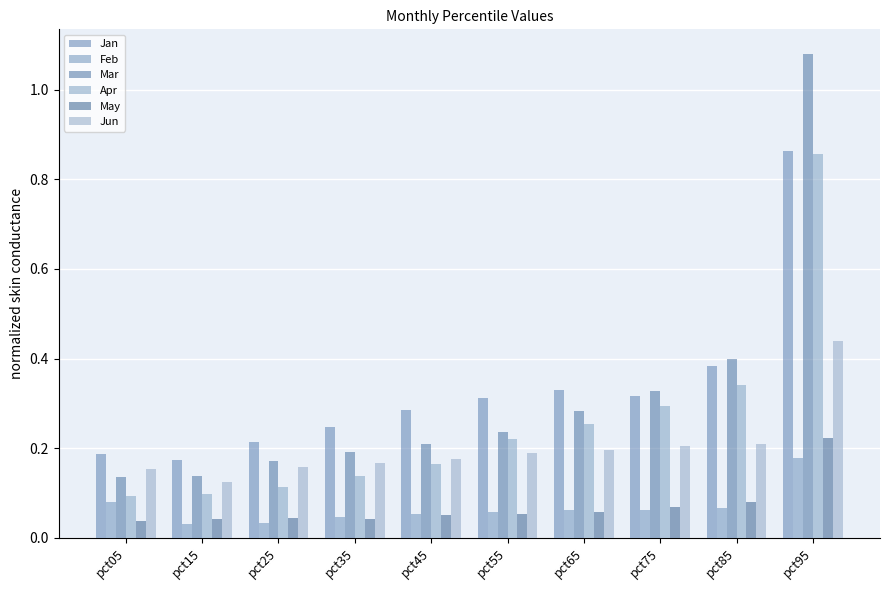

Which series has the widest spread of values?

Mar